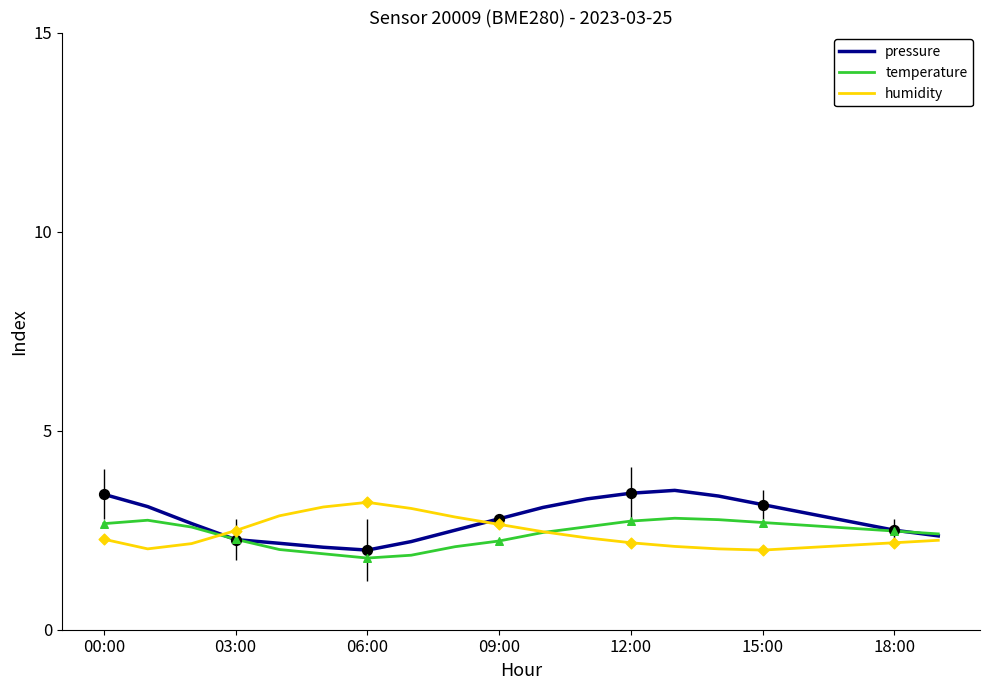

Which series has the largest total across all categories?

pressure